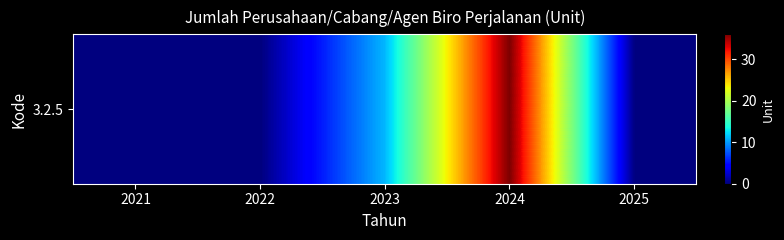

Where is the data nearest to the value 18?

2023